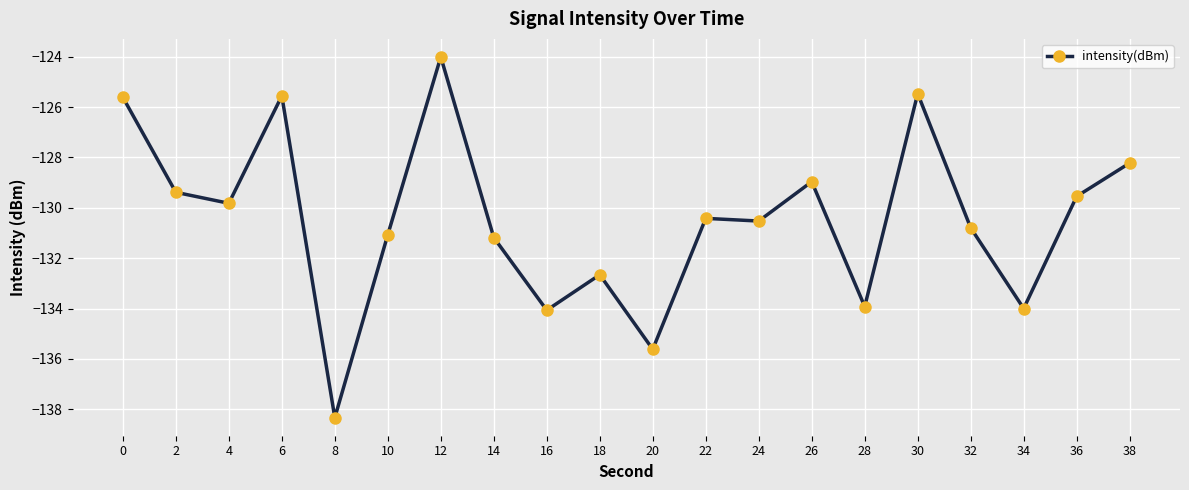

The chart shows a value of -41.2 at 36. True or false?

False